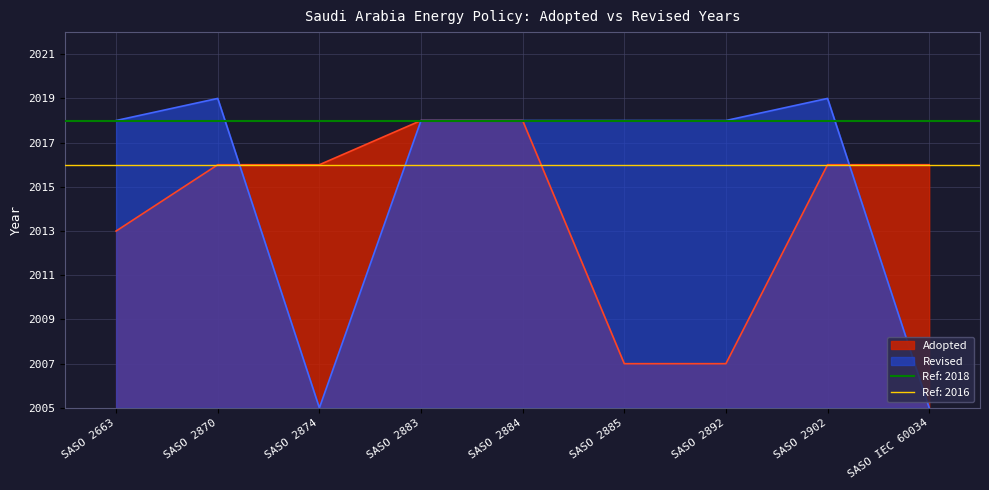

True or false: Adopted has more than 2 points higher than both neighbors.

False